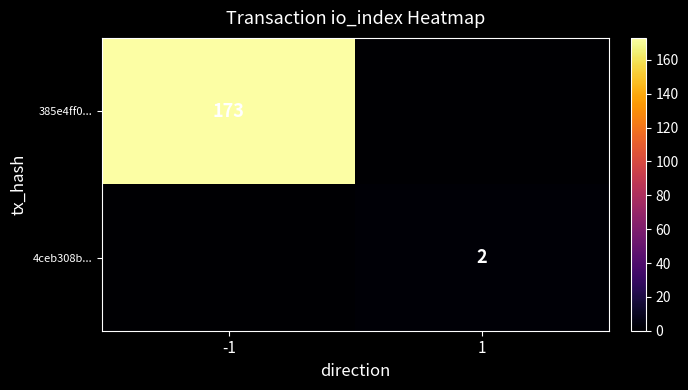

The 385e4ff0... series shows 173 at -1. True or false?

True